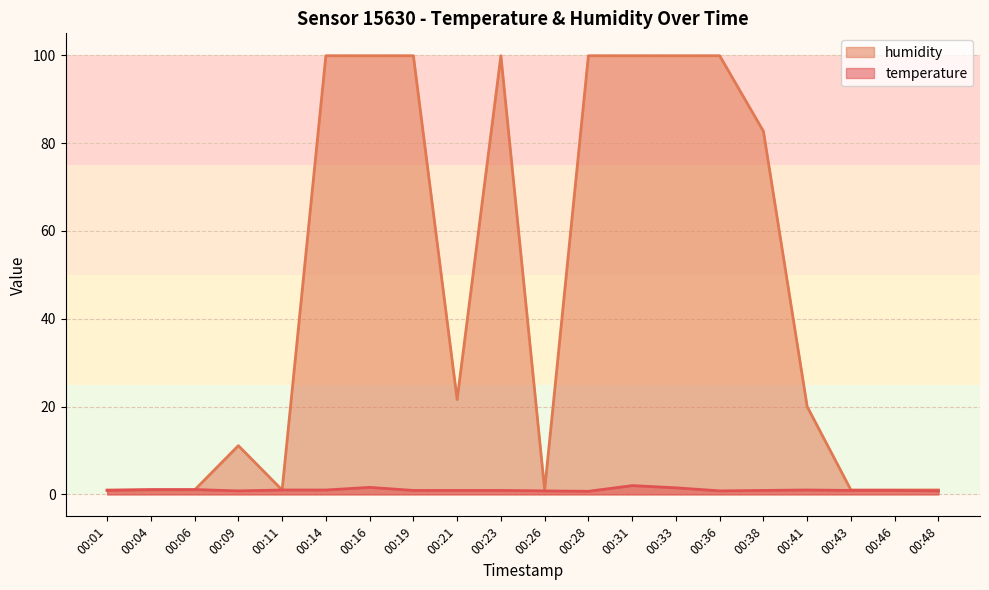

What are all the series names shown in the legend?

humidity, temperature